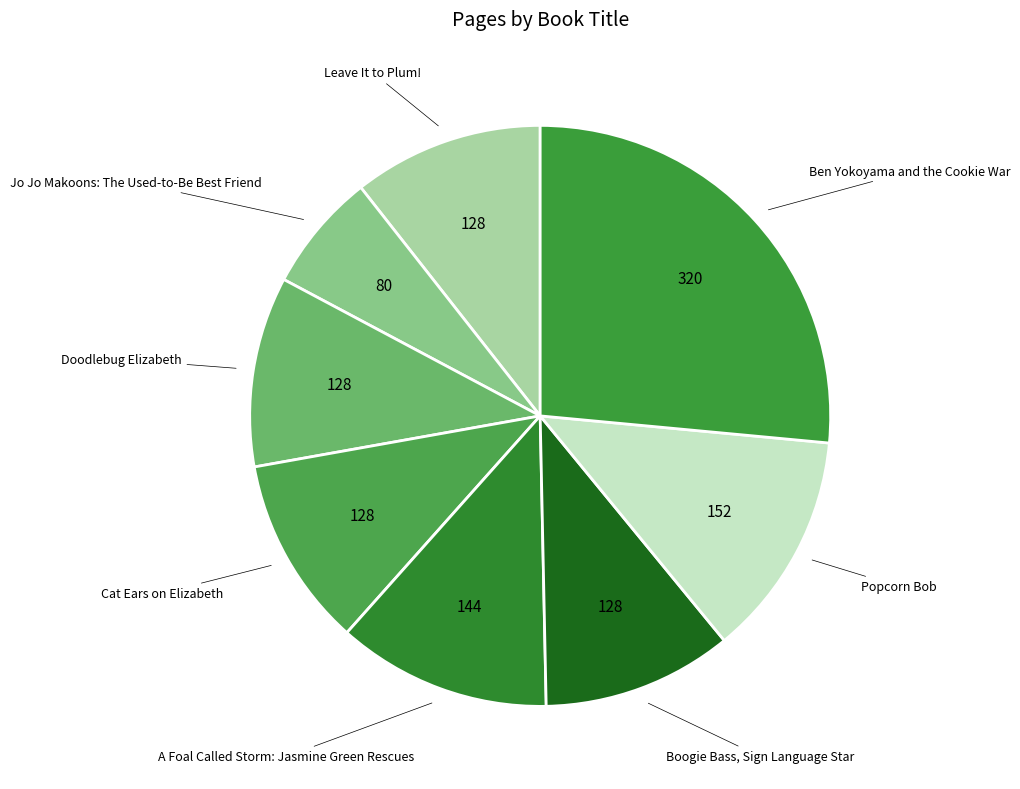

Is there a majority slice in this chart?

No